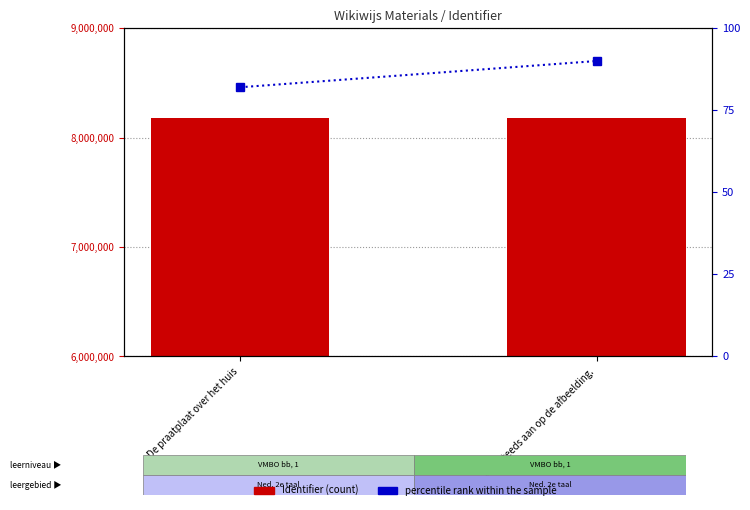

List the series in order of their peak value, lowest first.

percentile rank within the sample, Identifier